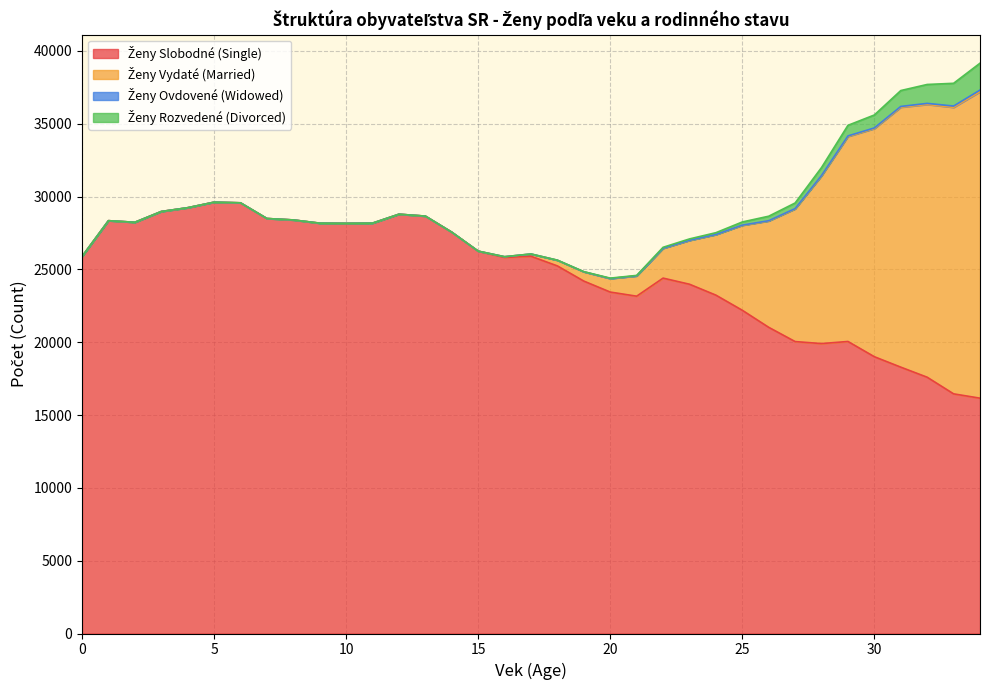

True or false: Ženy Ovdovené (Widowed) and Ženy Rozvedené (Divorced) cross at least once.

False